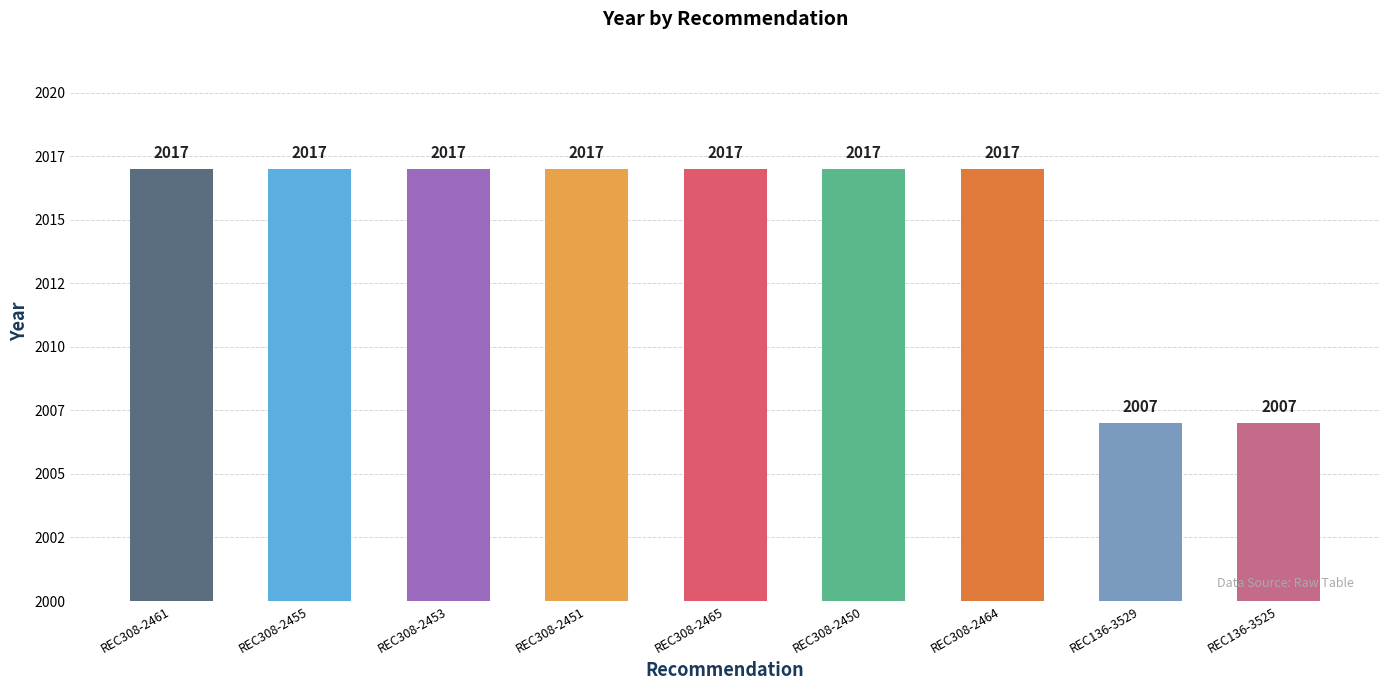

The chart shows a value of 3206 at REC308-2450. True or false?

False